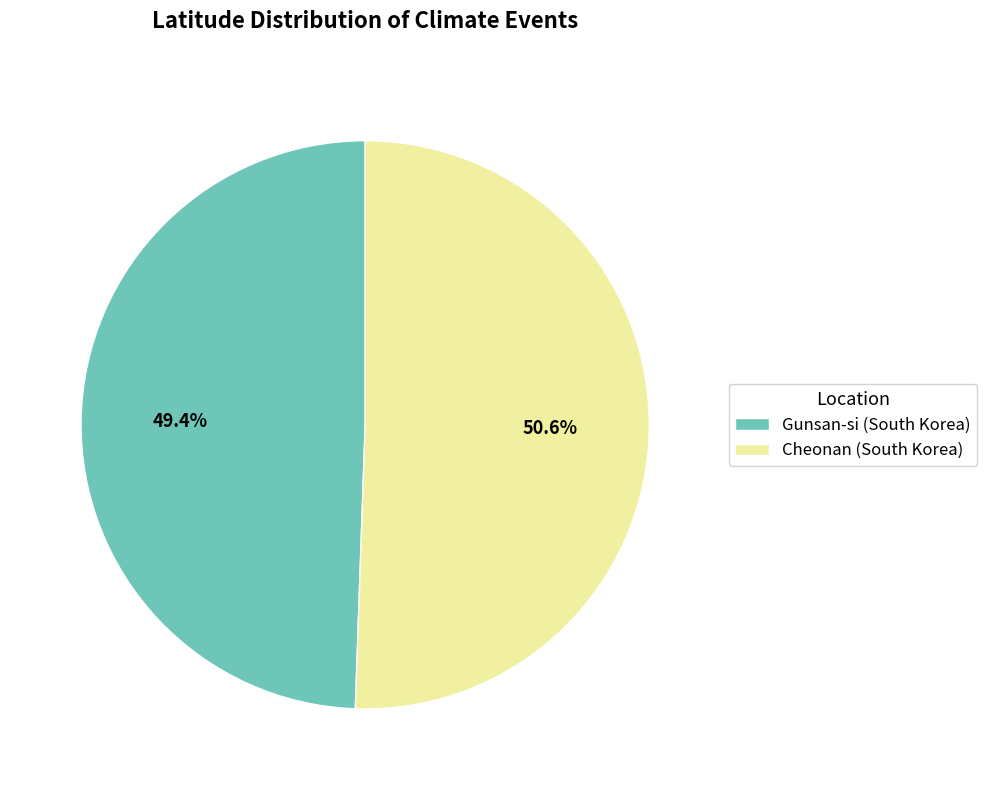

Do Gunsan-si (South Korea) and Cheonan (South Korea) together represent more than half of the pie?

Yes